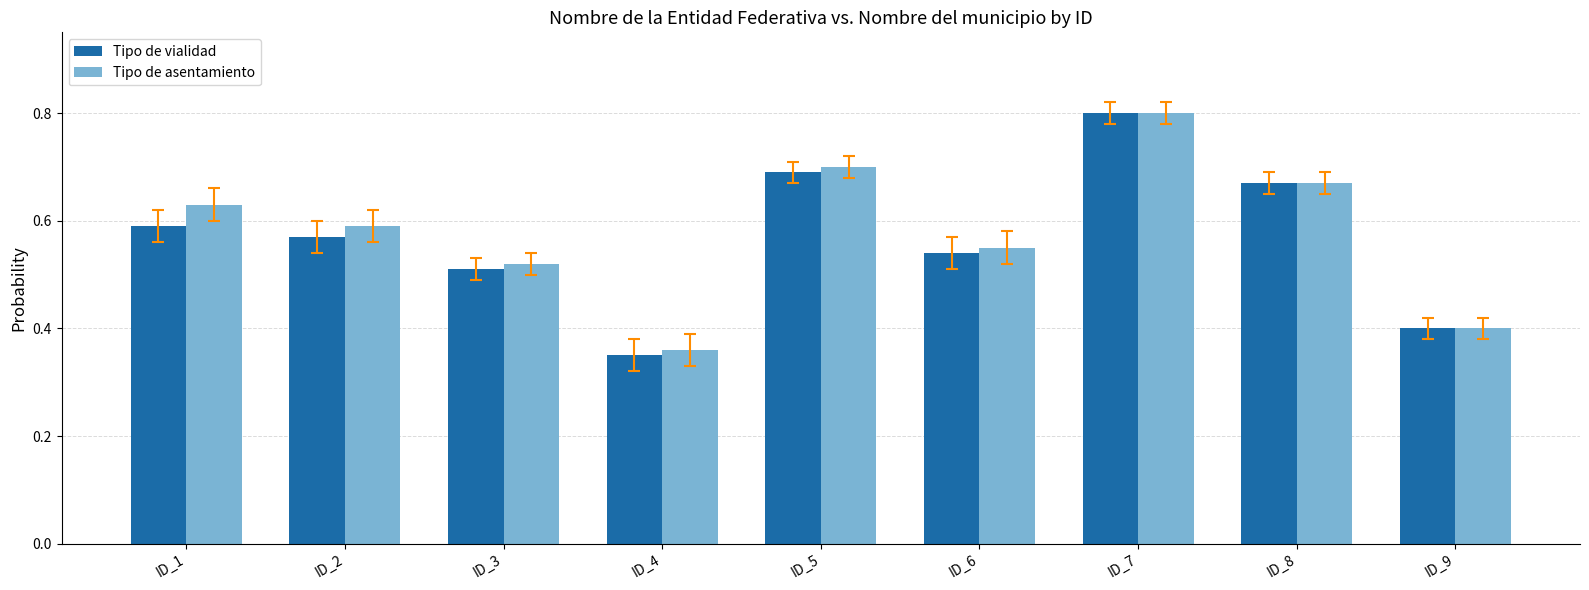

Which series has the largest total across all categories?

Tipo de asentamiento